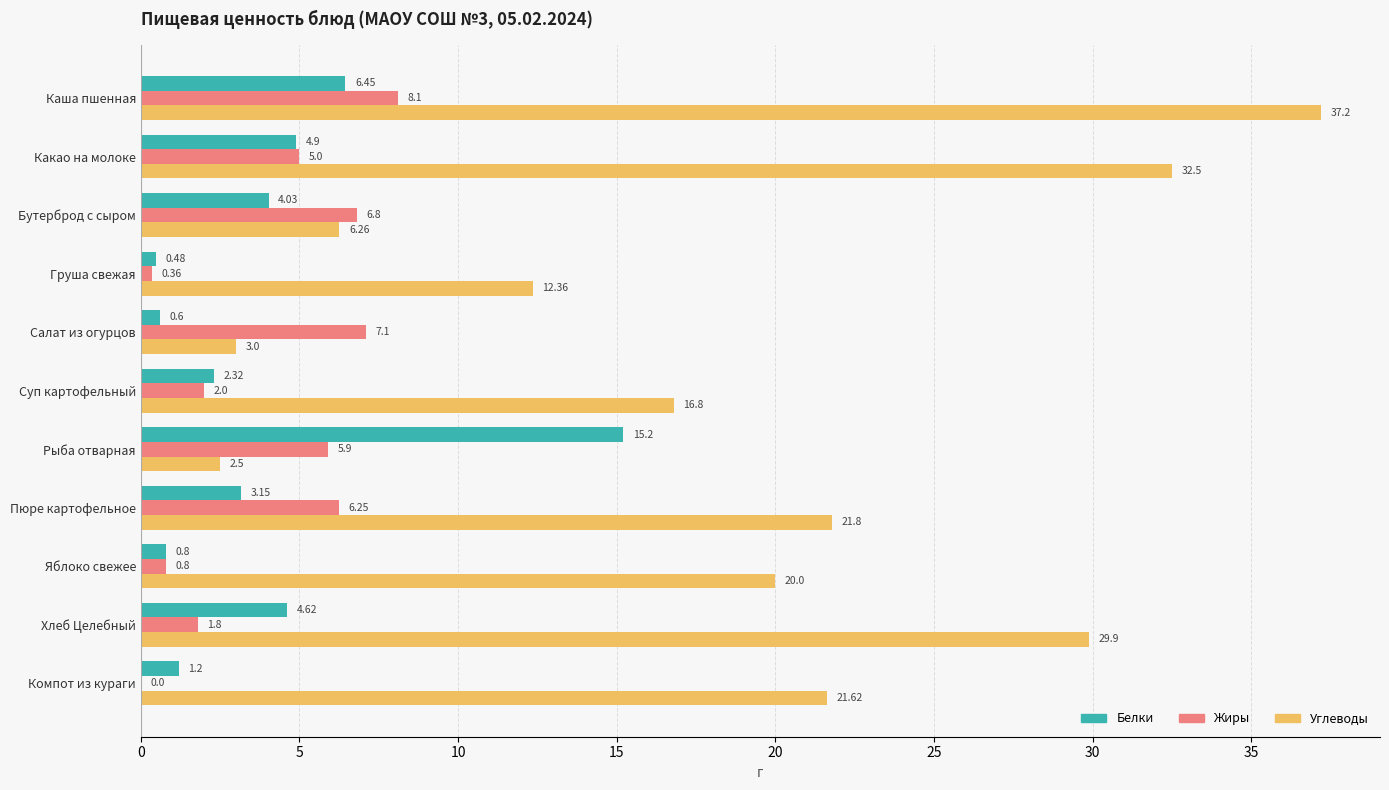

Which series has the widest spread of values?

Углеводы